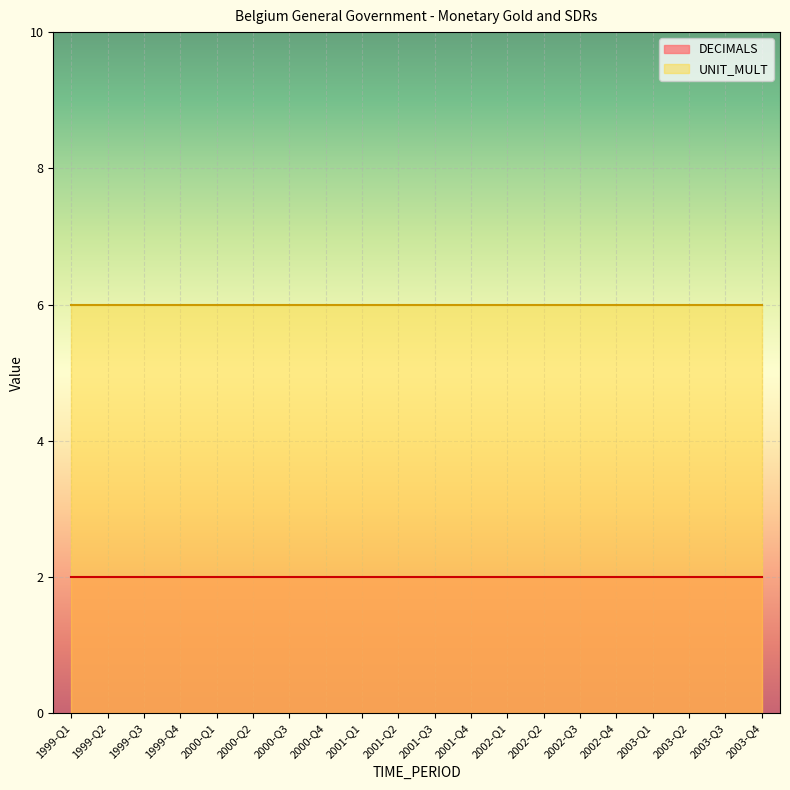

Which category has the lowest value in the DECIMALS series?

1999-Q1